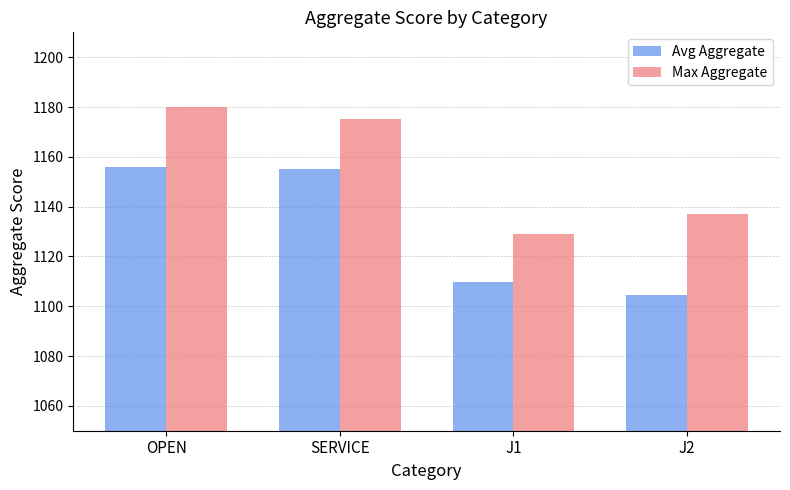

At which label does Max Aggregate reach its minimum?

J1